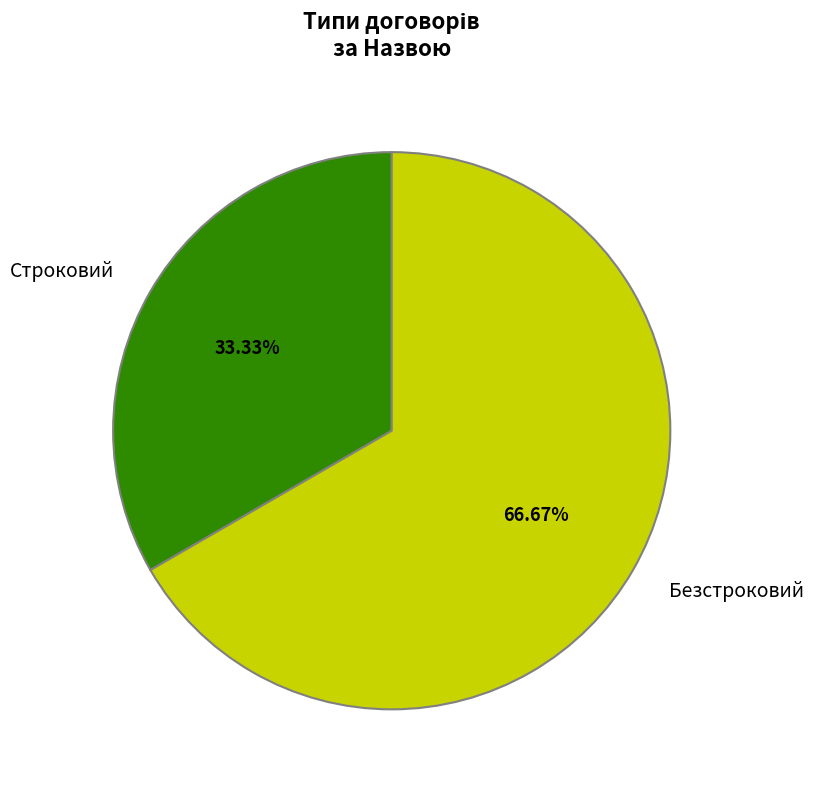

What is the majority slice?

Безстроковий